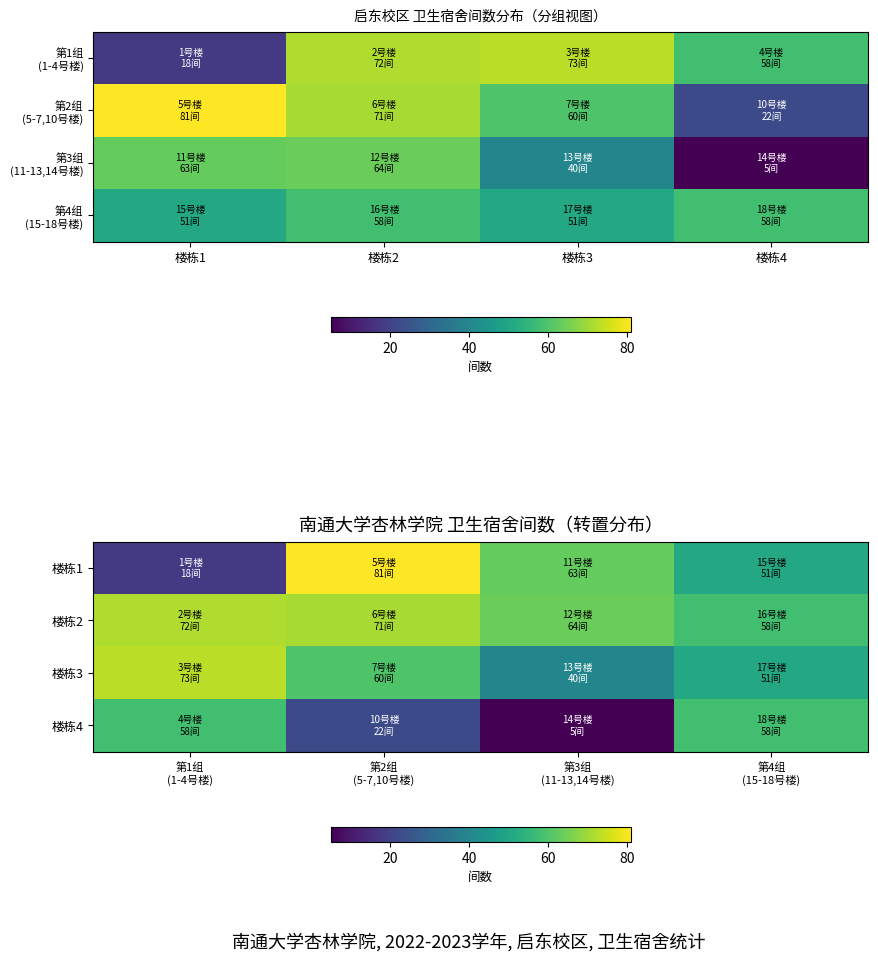

At which label is 楼栋1 closest to 49?

第4组 (15-18号楼)